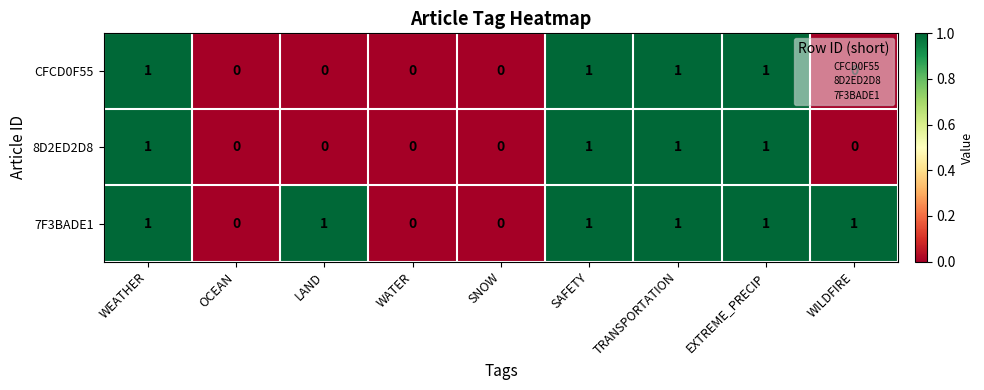

True or false: CFCD0F55 has a value of 0 at LAND.

True